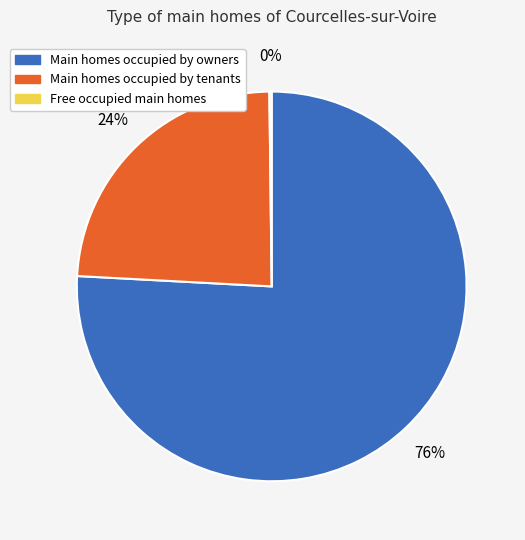

Is there a majority slice in this chart?

Yes